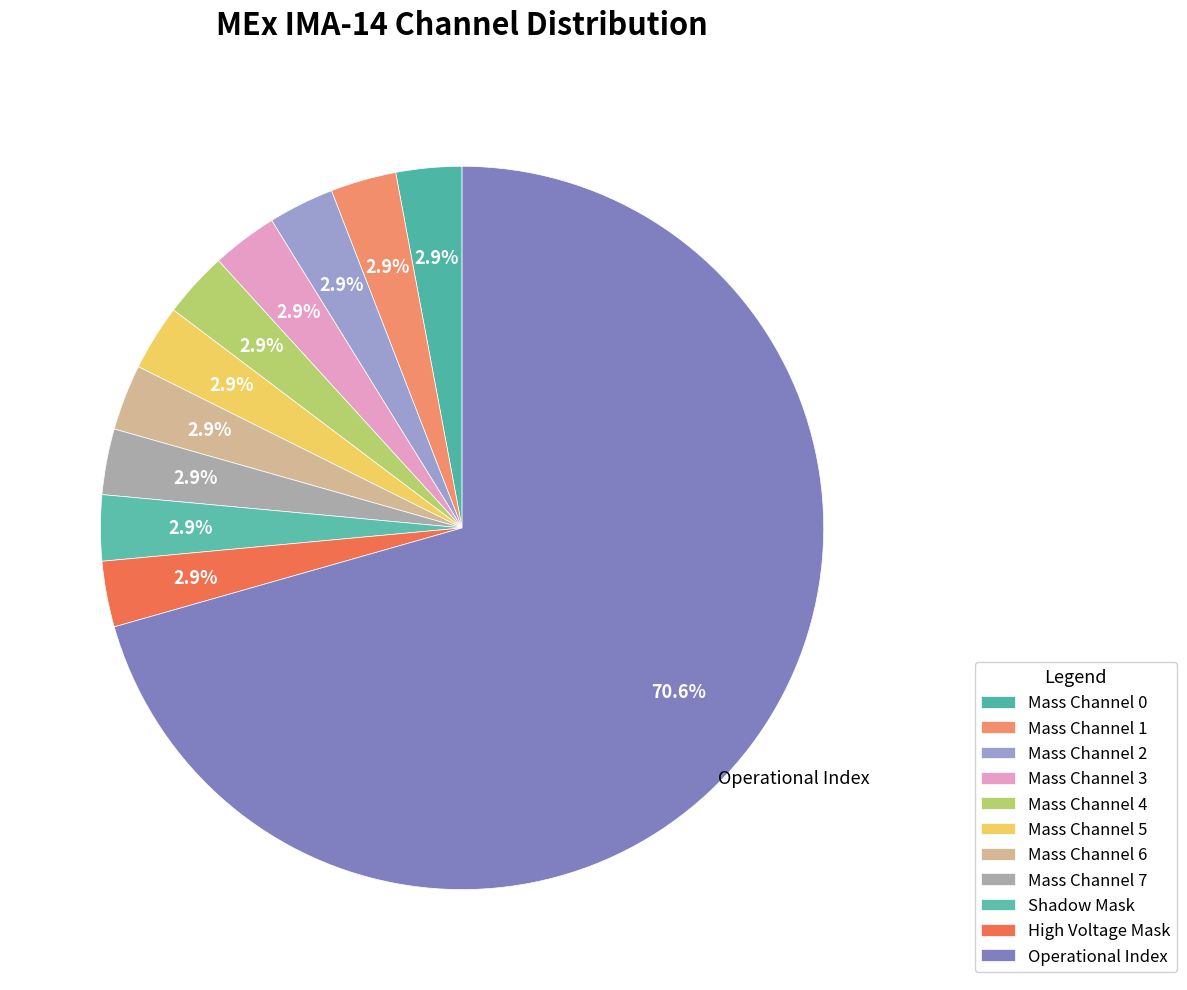

Which slice represents more than half of the pie?

Operational Index